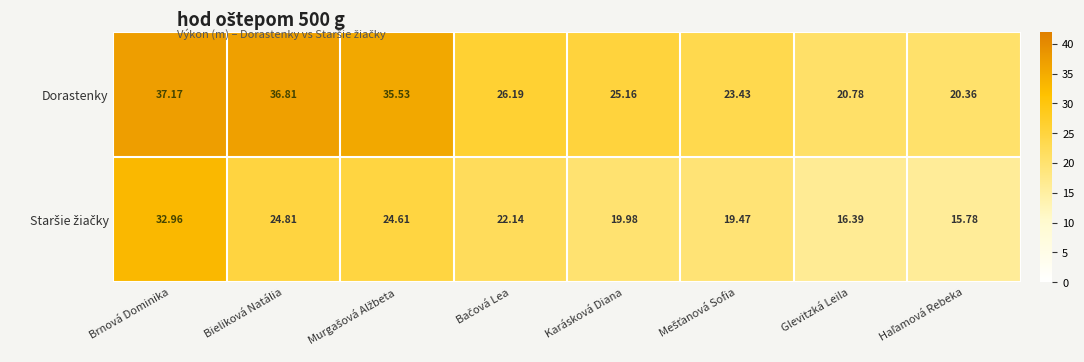

At which category is the sum across all series the highest?

Brnová Dominika